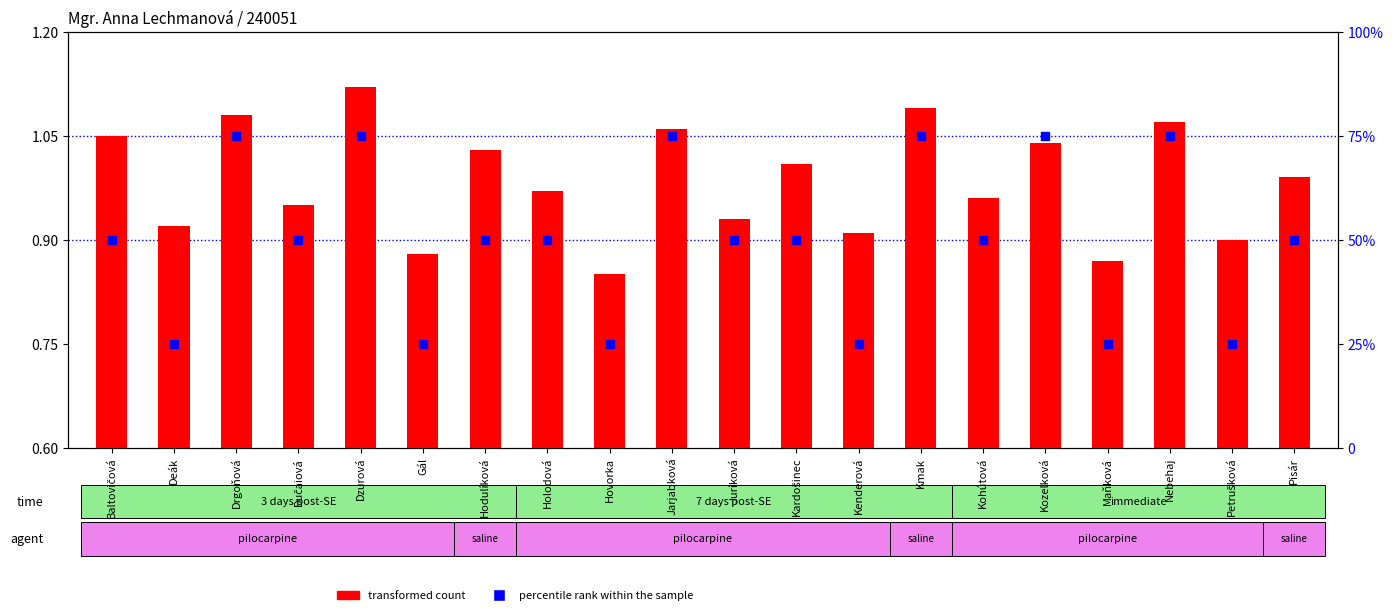

Which series reaches the maximum Y coordinate?

percentile rank within the sample